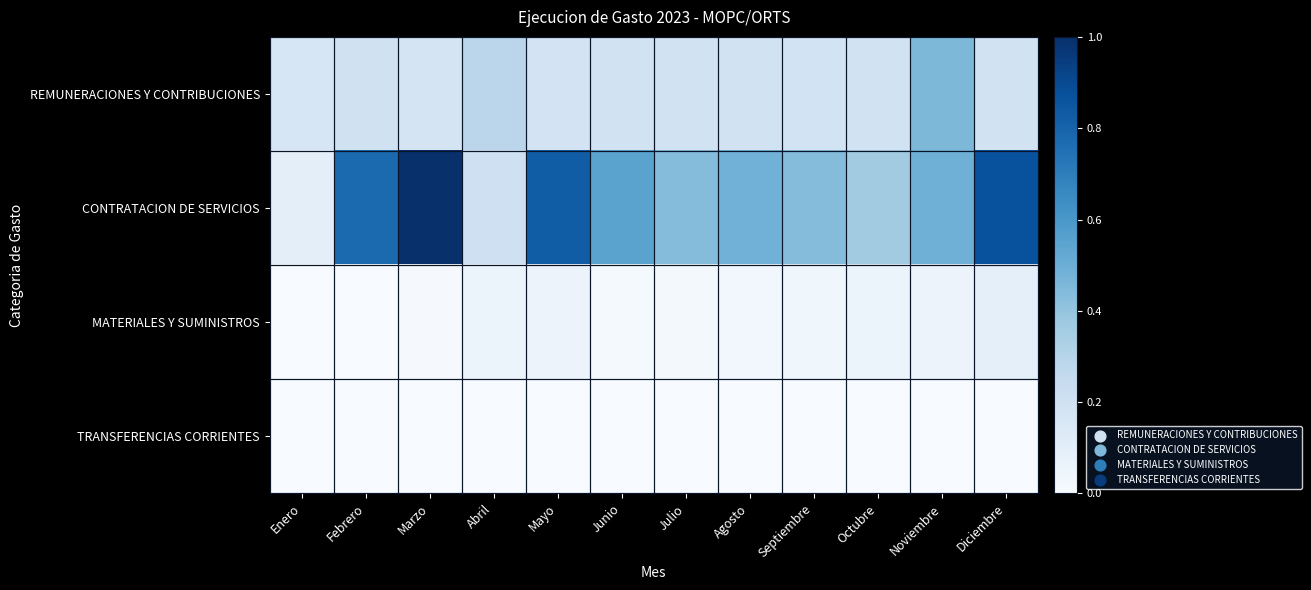

How many categories are shown in the chart?

12